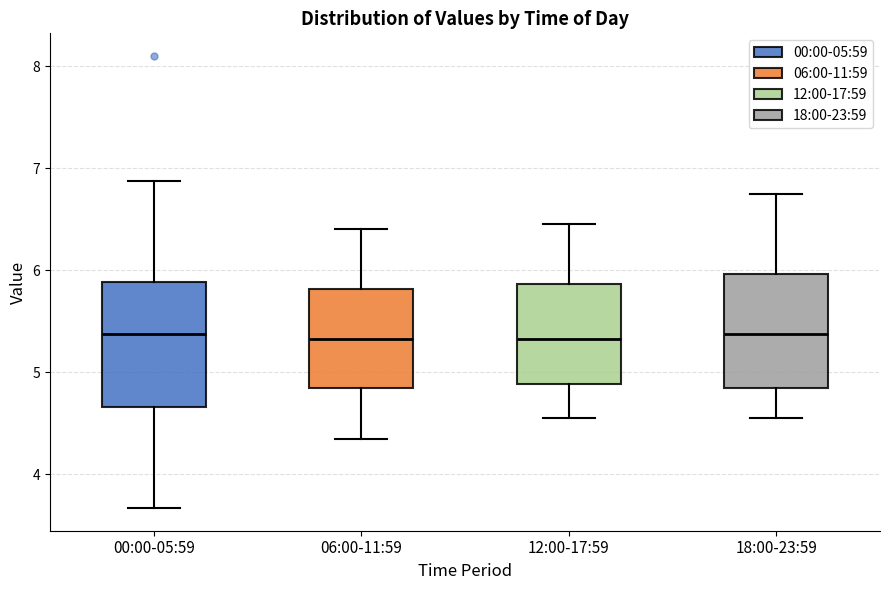

Reading left to right, read every box against the y-axis: the position of its median line, the range the box covers, and the ends of its whiskers. The values are not printed on the chart, so give them approximately, as read against the axis.

00:00-05:59: median 5.4, box 4.7 to 5.9, whiskers 3.7 to 6.9
06:00-11:59: median 5.3, box 4.9 to 5.8, whiskers 4.4 to 6.4
12:00-17:59: median 5.3, box 4.9 to 5.9, whiskers 4.6 to 6.5
18:00-23:59: median 5.4, box 4.9 to 6.0, whiskers 4.6 to 6.8